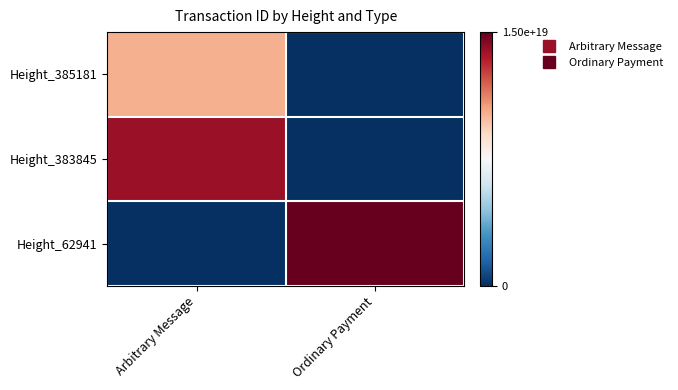

Which has a higher value, Ordinary Payment or Arbitrary Message?

Arbitrary Message